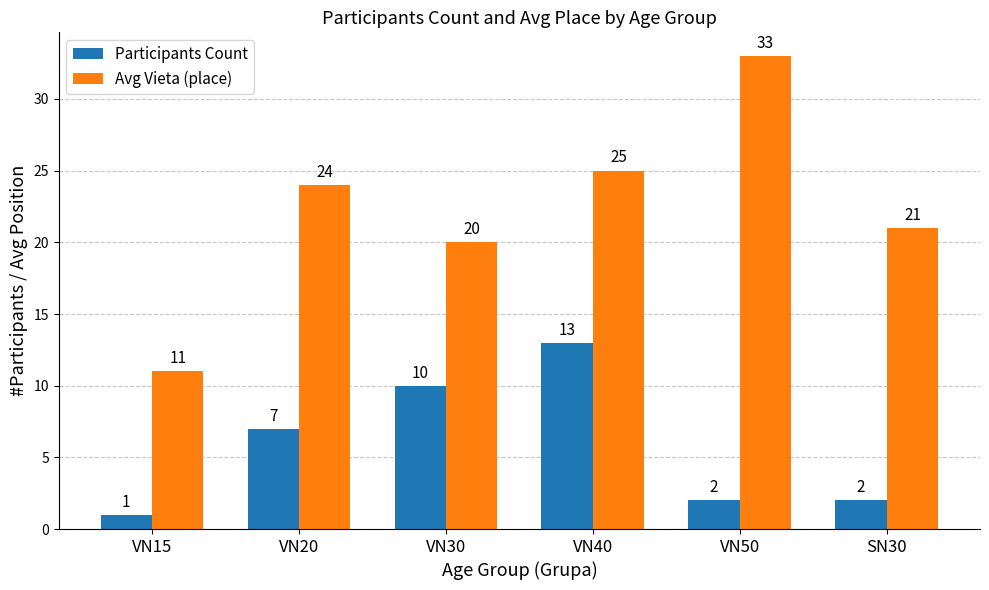

Which category has the highest value in the Avg Vieta (place) series?

VN50